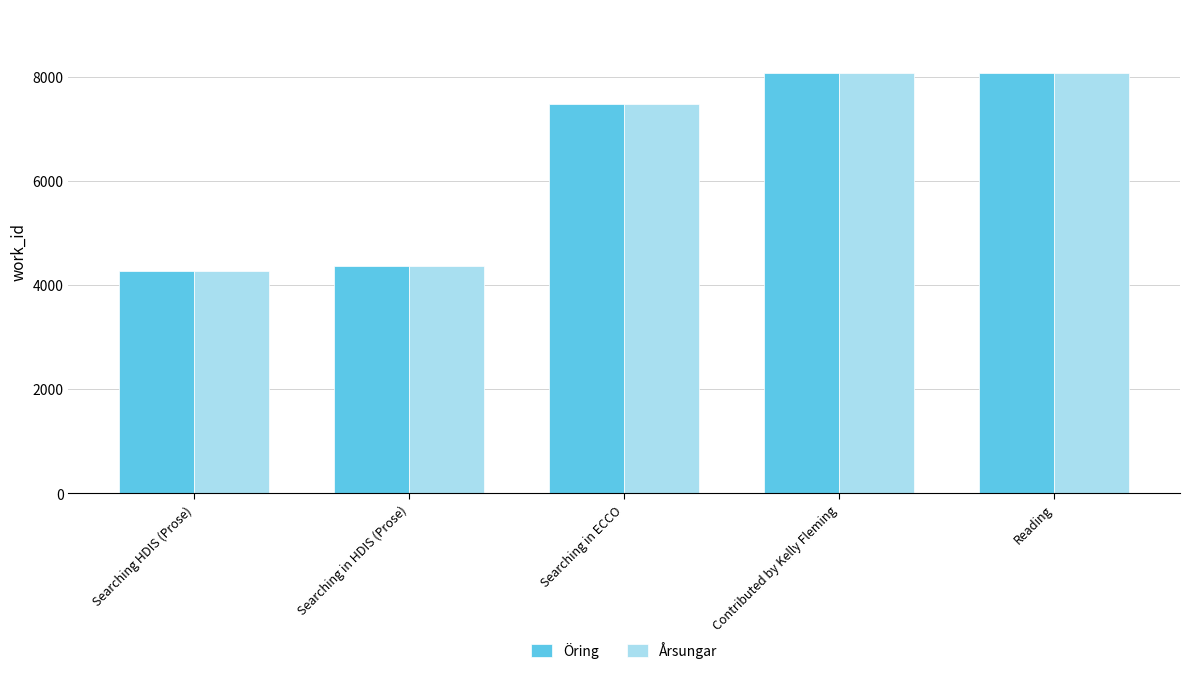

What are all the series names shown in the legend?

Öring, Årsungar